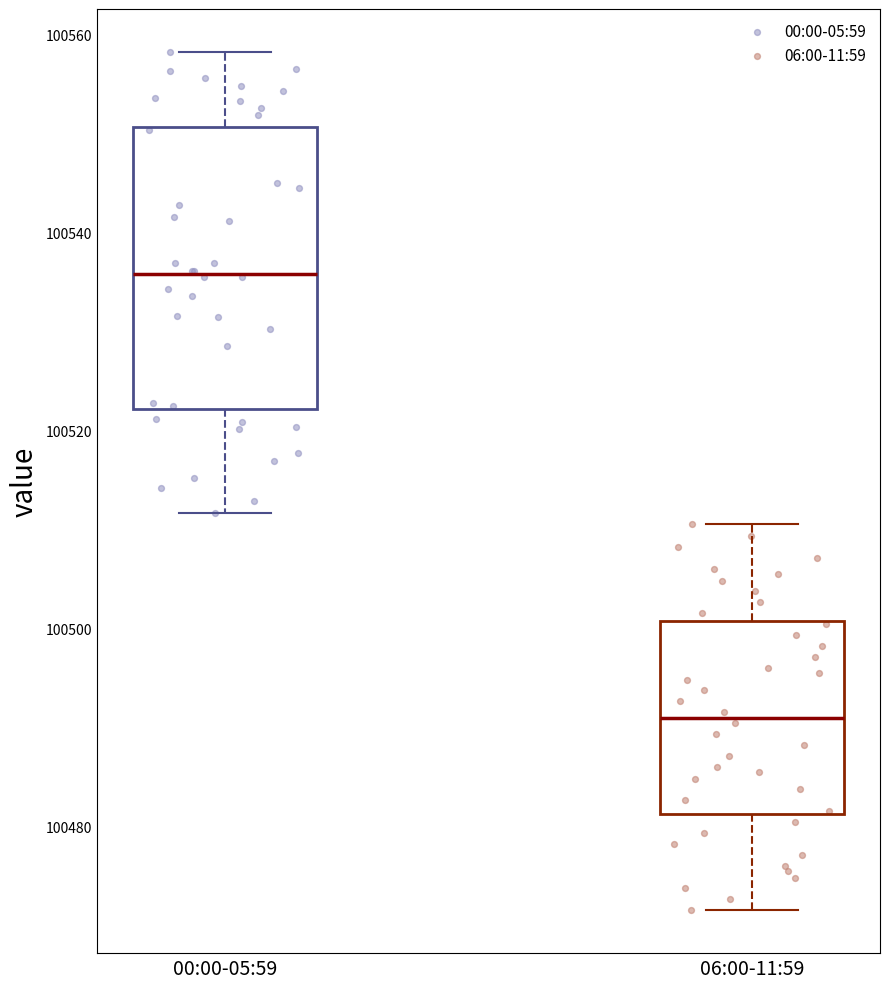

Where does the lower whisker of the box for 00:00-05:59 end on the y-axis? The values are not printed on the chart, so give them approximately, as read against the axis.

100512